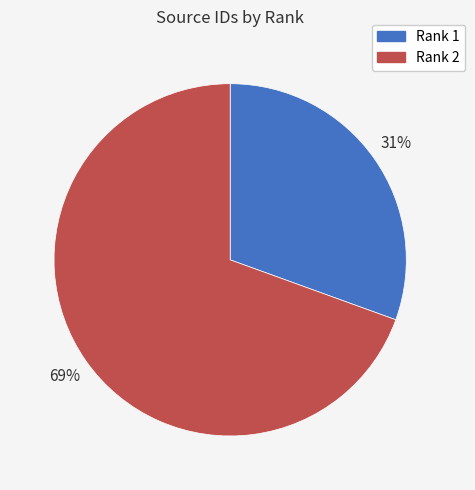

To the nearest percent, what portion does Rank 2 represent?

69%